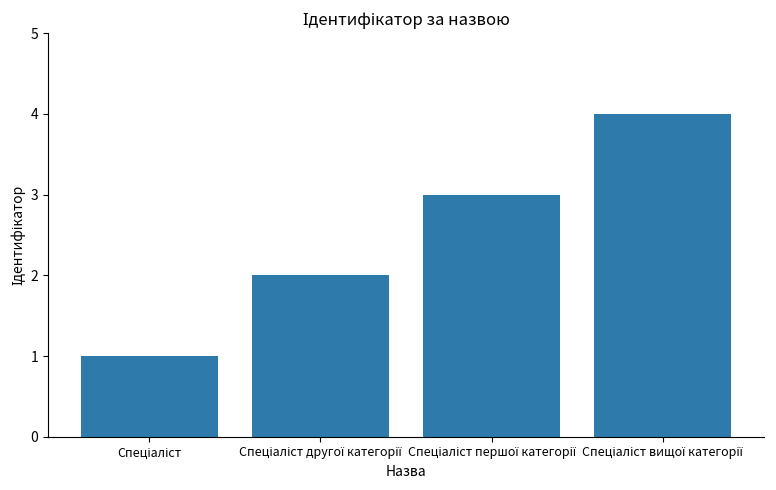

What is the maximum value shown in the chart?

4